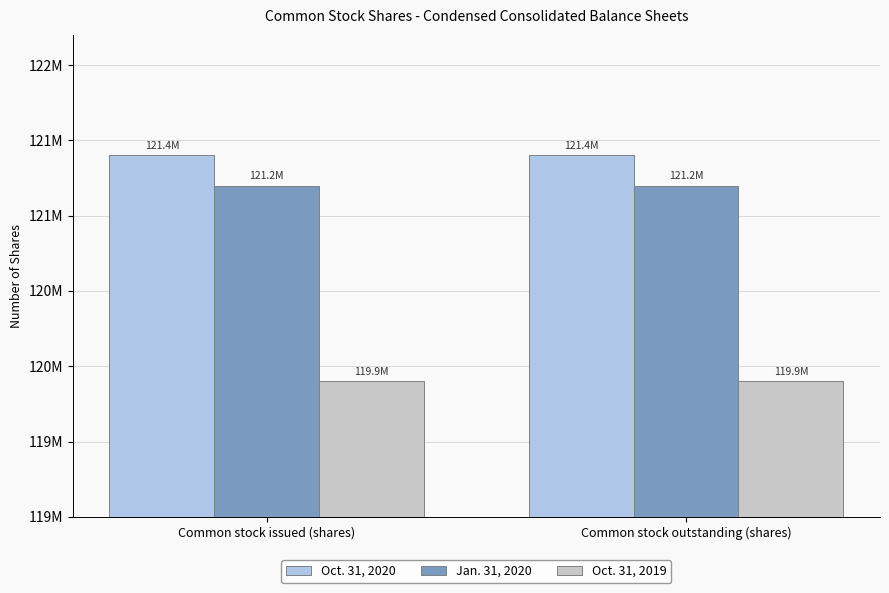

At Common stock issued (shares), list the series in order from smallest to largest.

Oct. 31, 2019, Jan. 31, 2020, Oct. 31, 2020